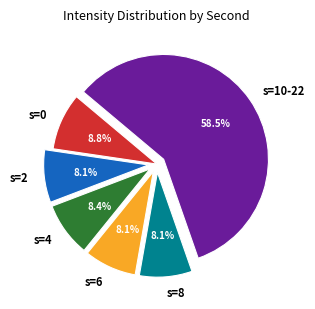

Count the number of slices in the pie.

6